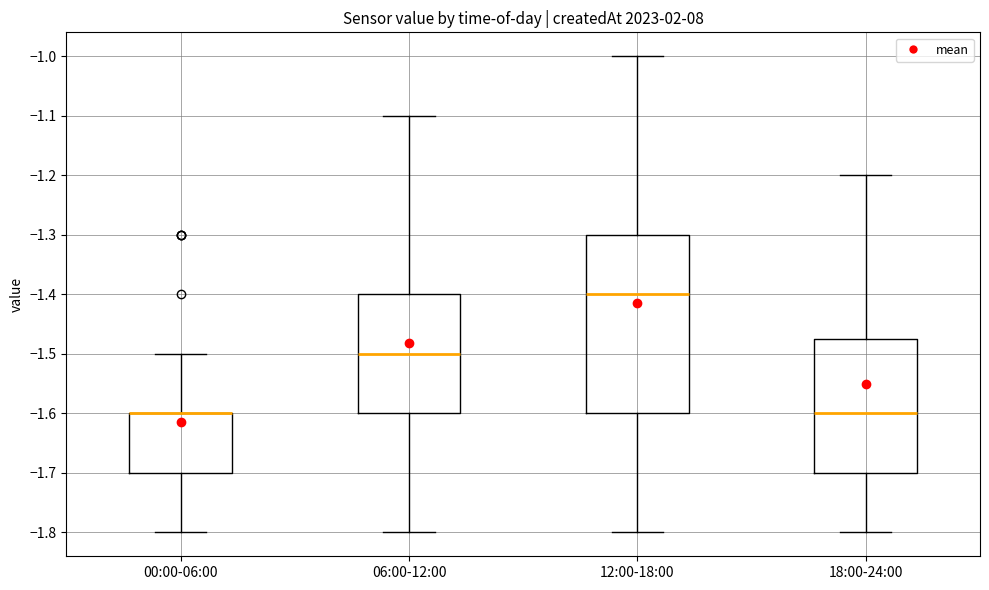

Which box is the tallest, from its lower edge to its upper edge?

12:00-18:00